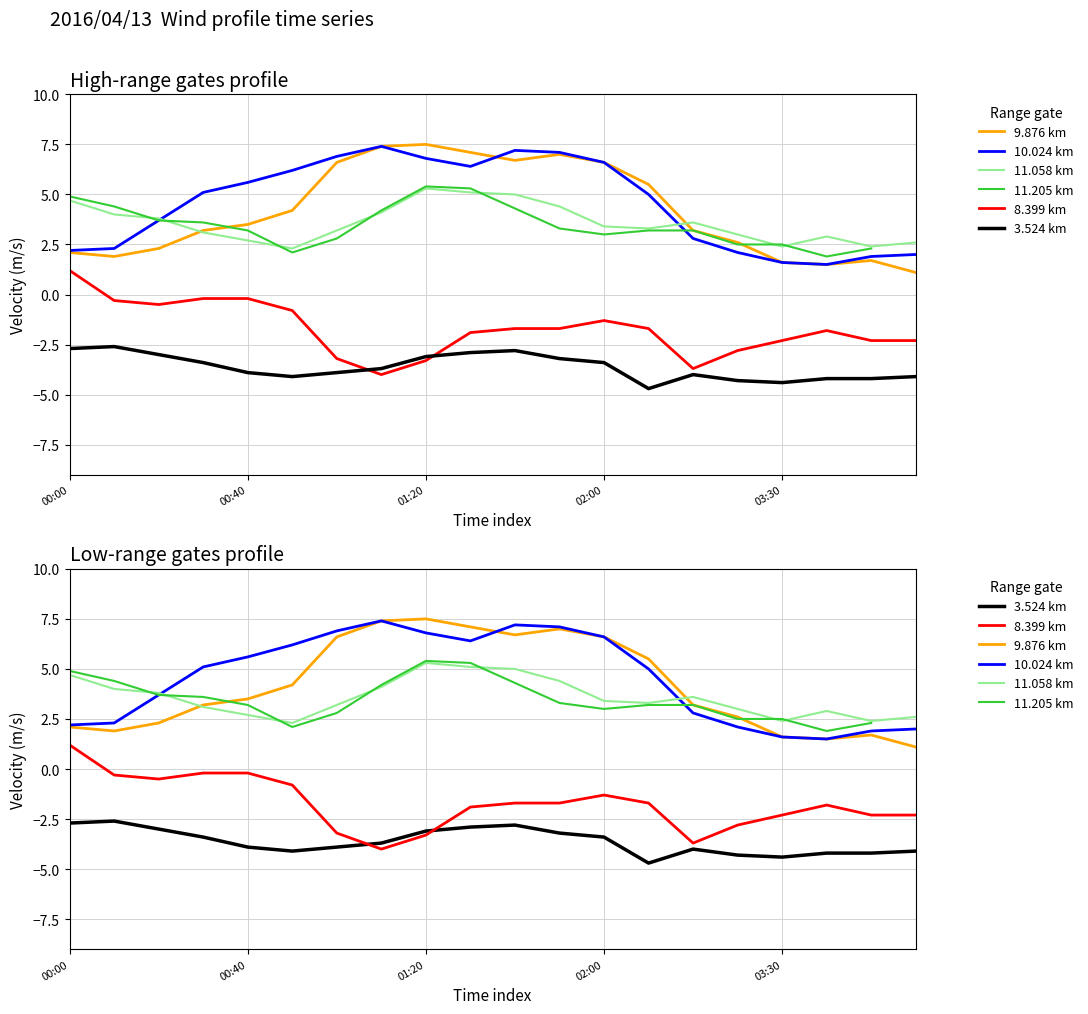

What is the value of the 11.058 km point at the 7th from the left?

3.2